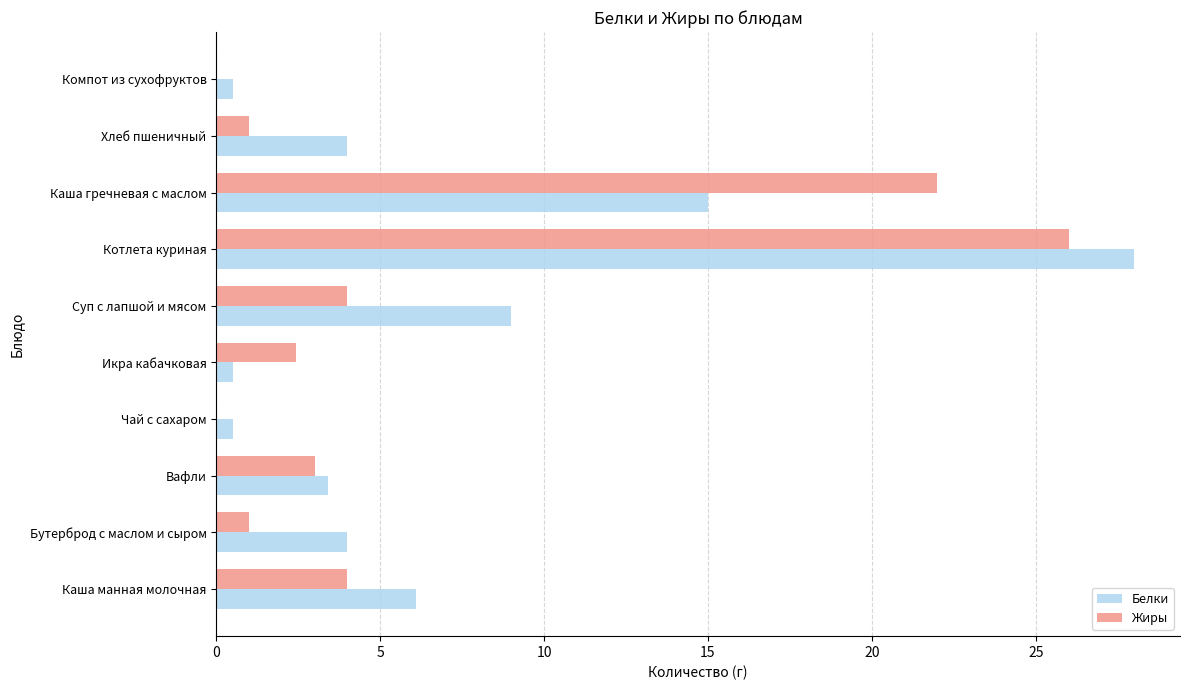

Between Каша манная молочная and Суп с лапшой и мясом, which series saw the biggest shift?

Белки